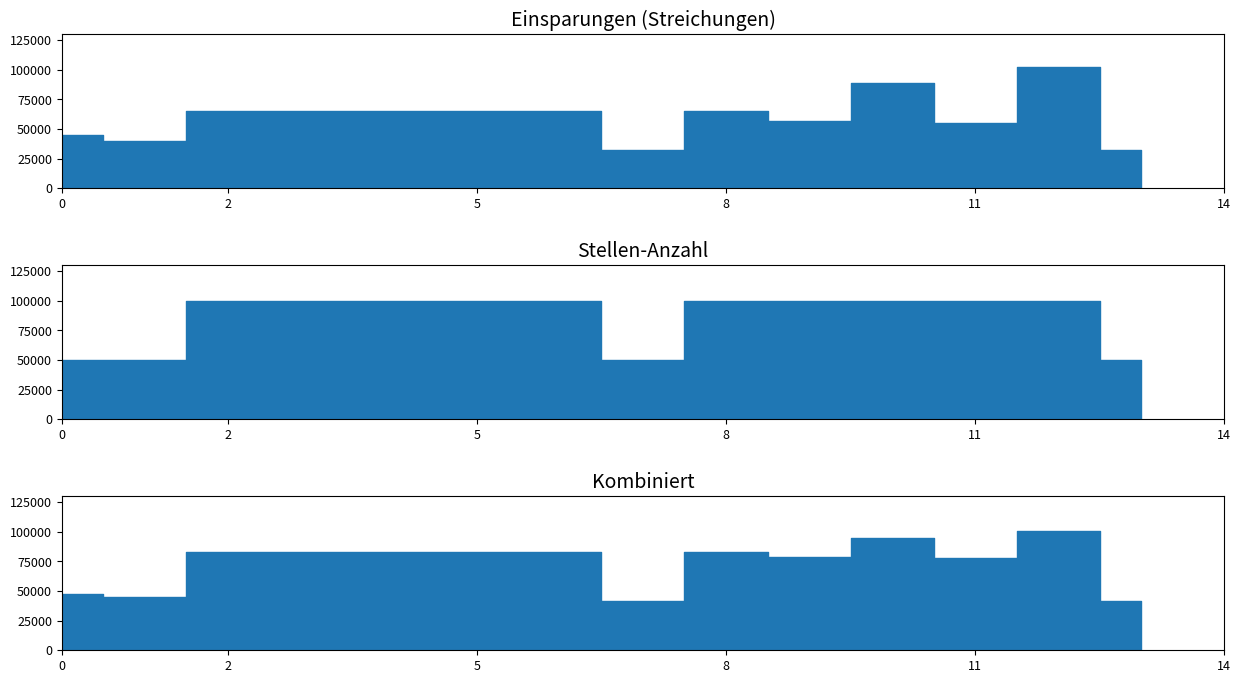

Does the chart have visible grid lines?

No